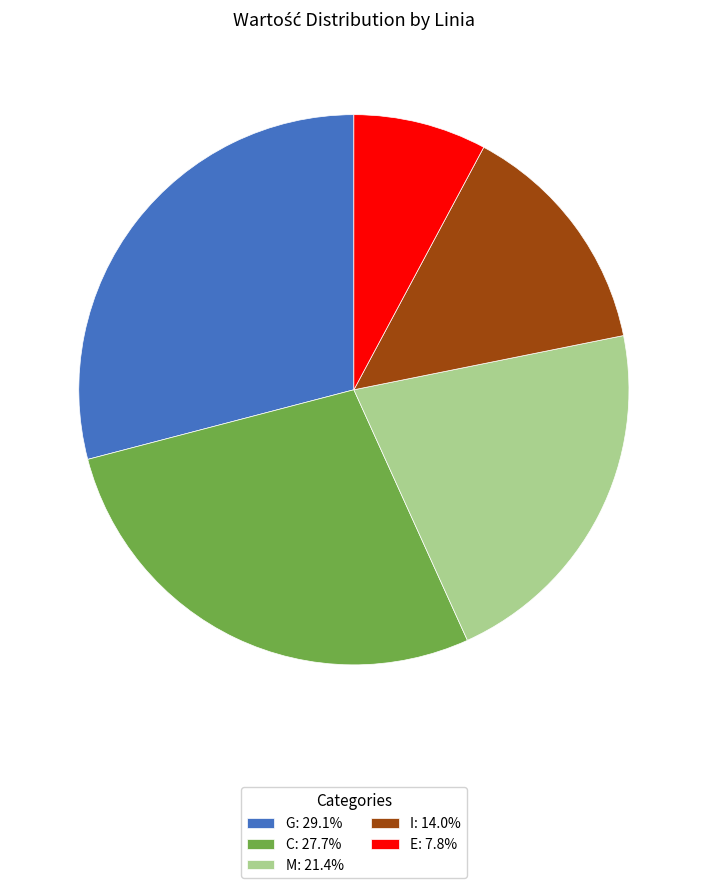

What is the ratio of the value at C: 27.7% to the value at G: 29.1%?

1.0